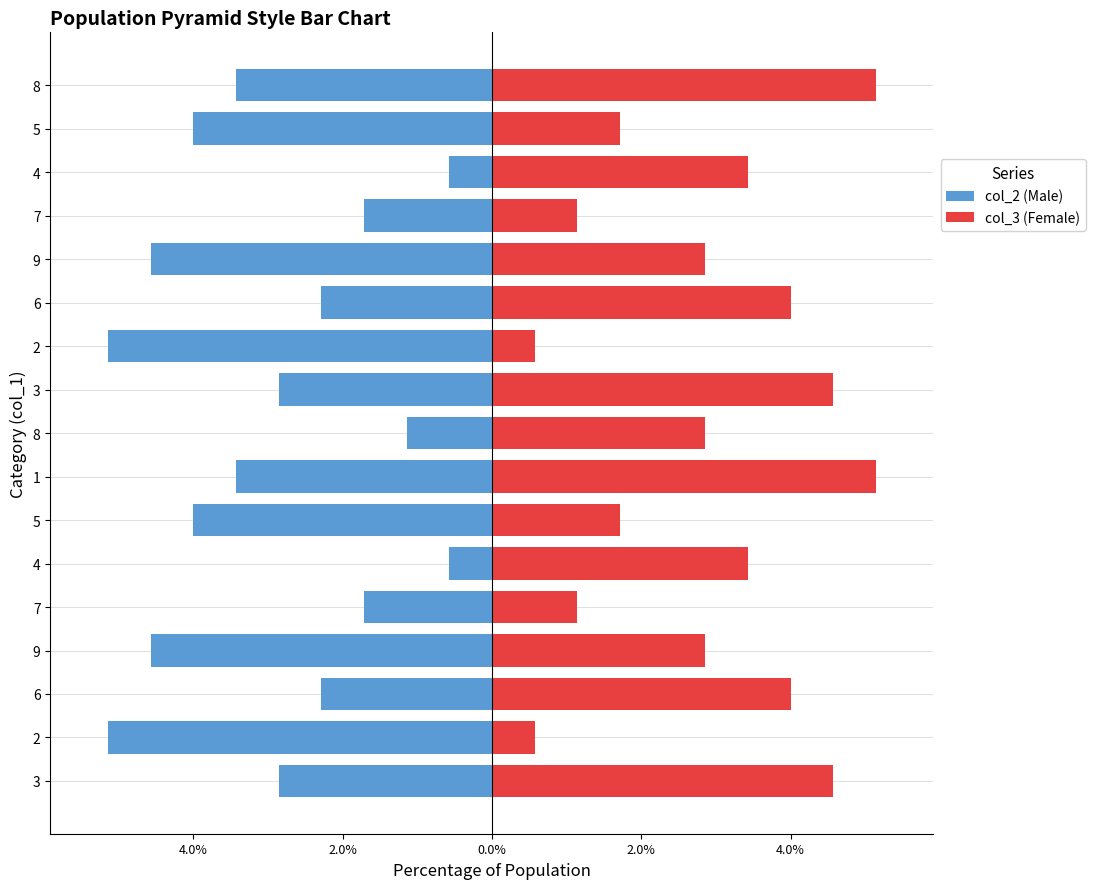

Which series has the widest spread of values?

col_2 (Male)